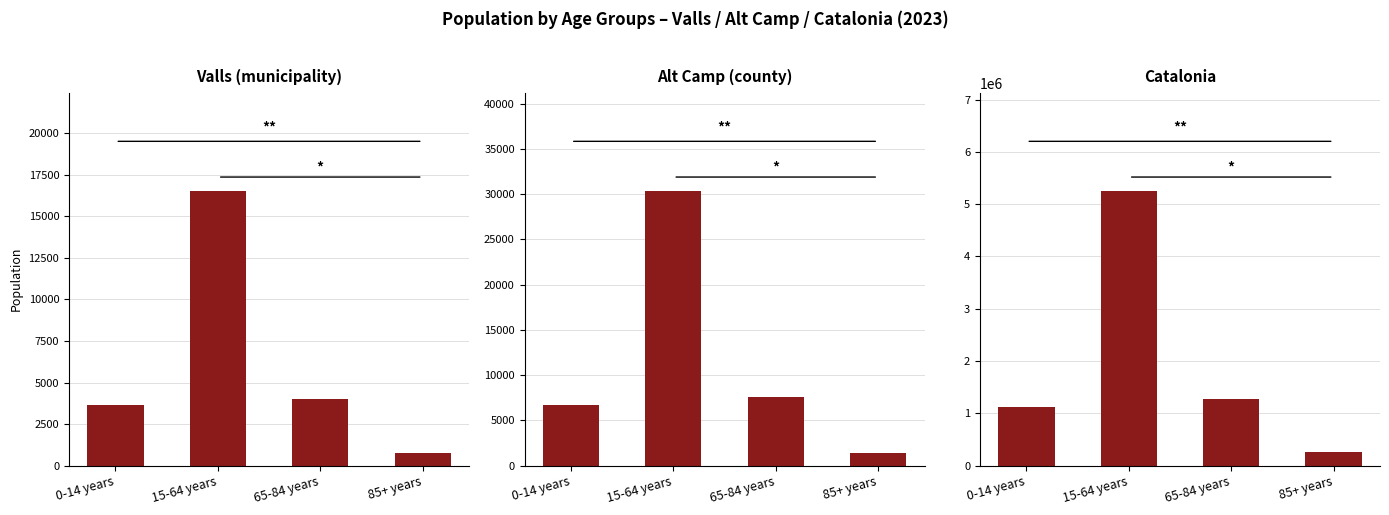

Reading left to right, what are all the values shown in this chart?

Valls (municipality): 0-14 years=3641	15-64 years=16541	65-84 years=4004	85+ years=768
Alt Camp (county): 0-14 years=6709	15-64 years=30359	65-84 years=7612	85+ years=1396
Catalonia: 0-14 years=1116910	15-64 years=5255889	65-84 years=1272703	85+ years=256461